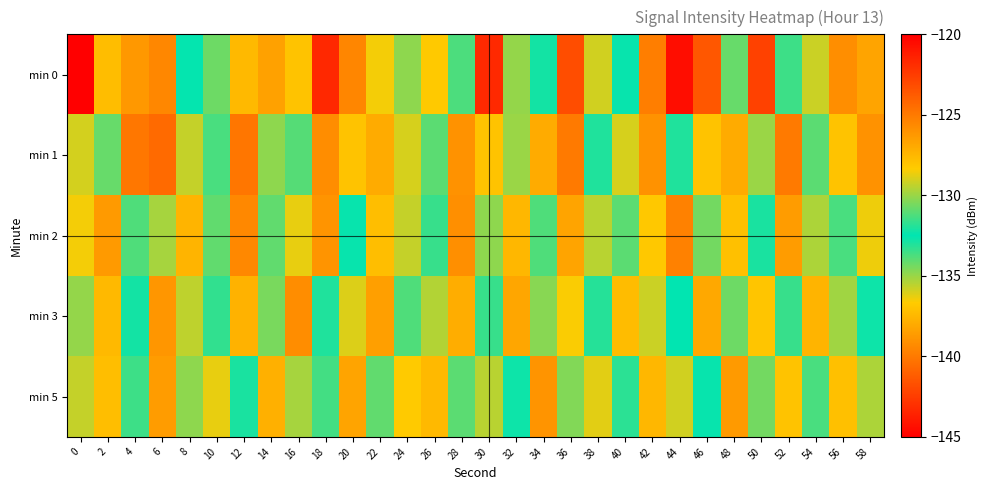

Between 42 and 14, which is larger?

42